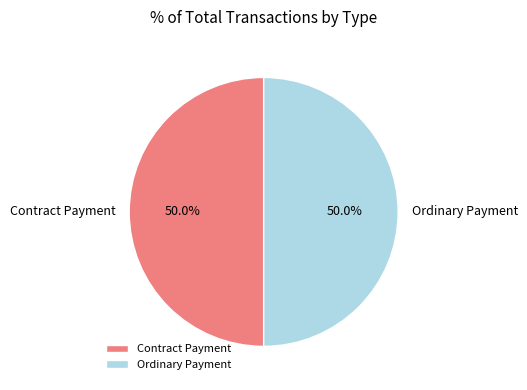

What percentage is the Ordinary Payment slice, to the nearest percent?

50%